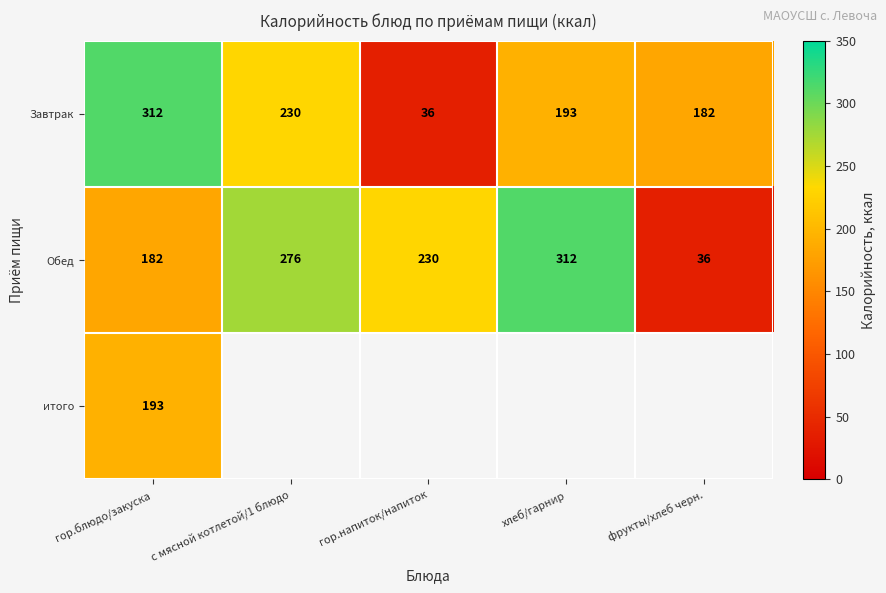

What is the maximum value shown in the chart?

312.0